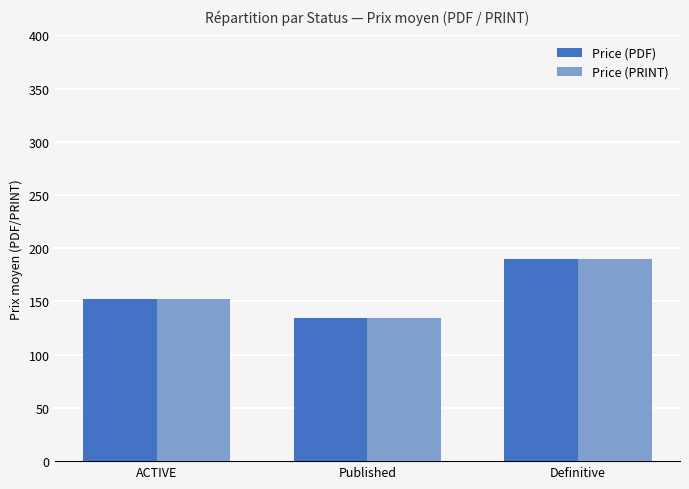

The Price (PDF) series shows 37.2 at Published. True or false?

False